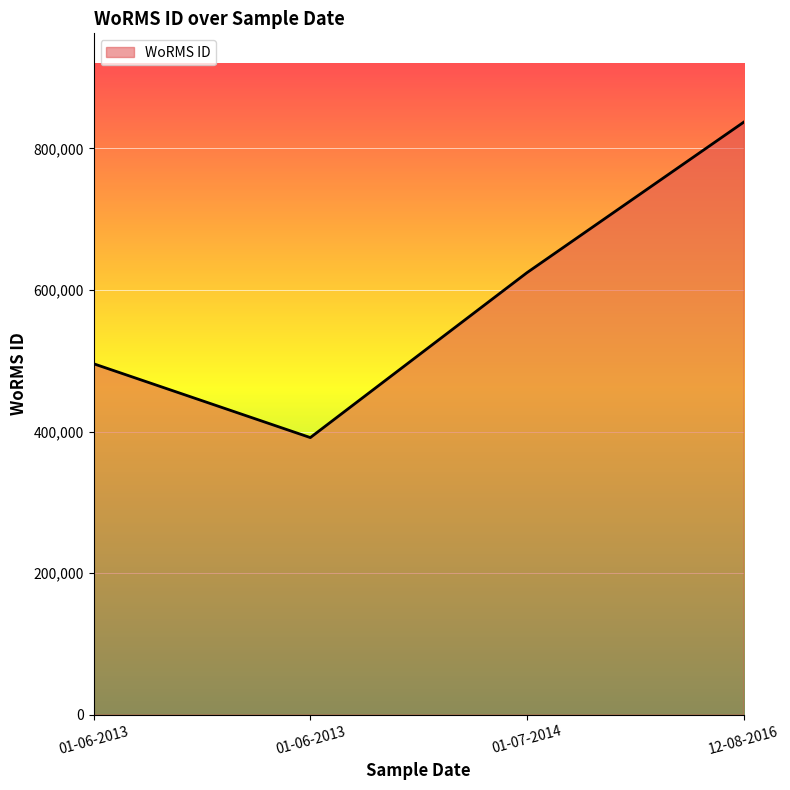

True or false: the data shows 988419 at 01-07-2014.

False